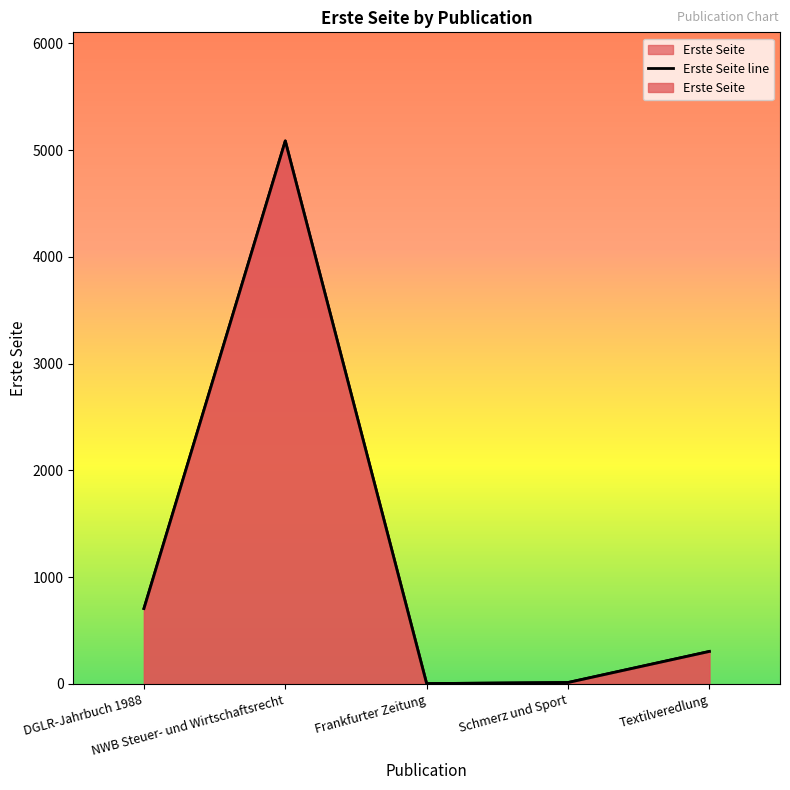

Where is the first local maximum?

NWB Steuer- und Wirtschaftsrecht